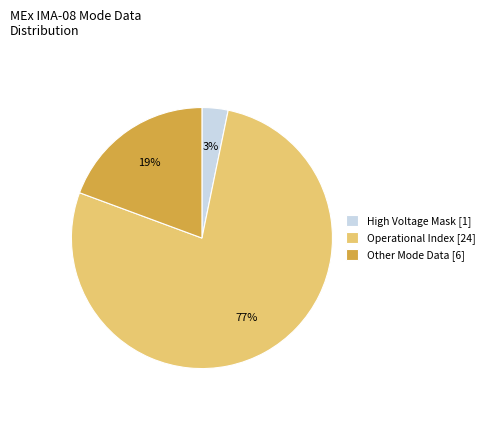

How many segments does this pie chart have?

3